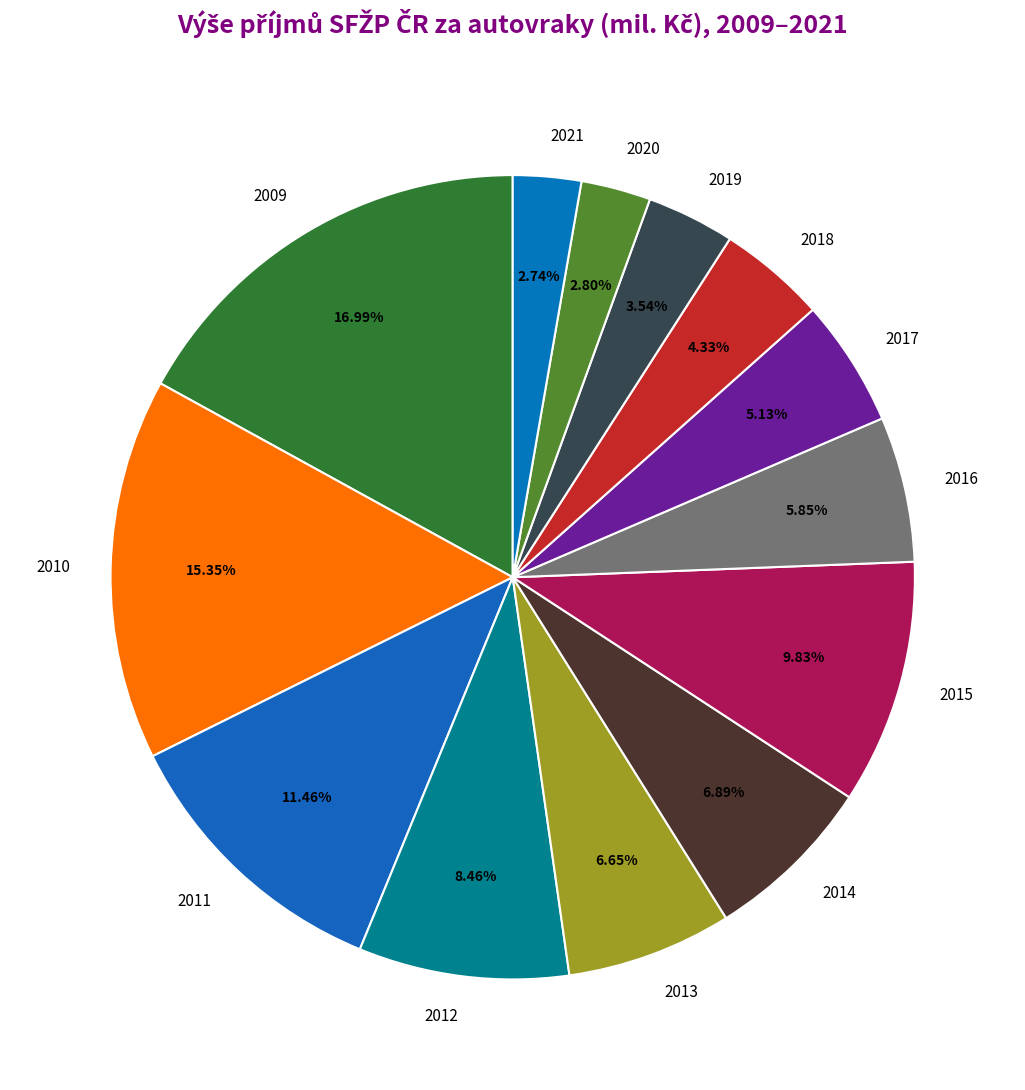

Is the sum of 2009 and 2012 greater than half?

No